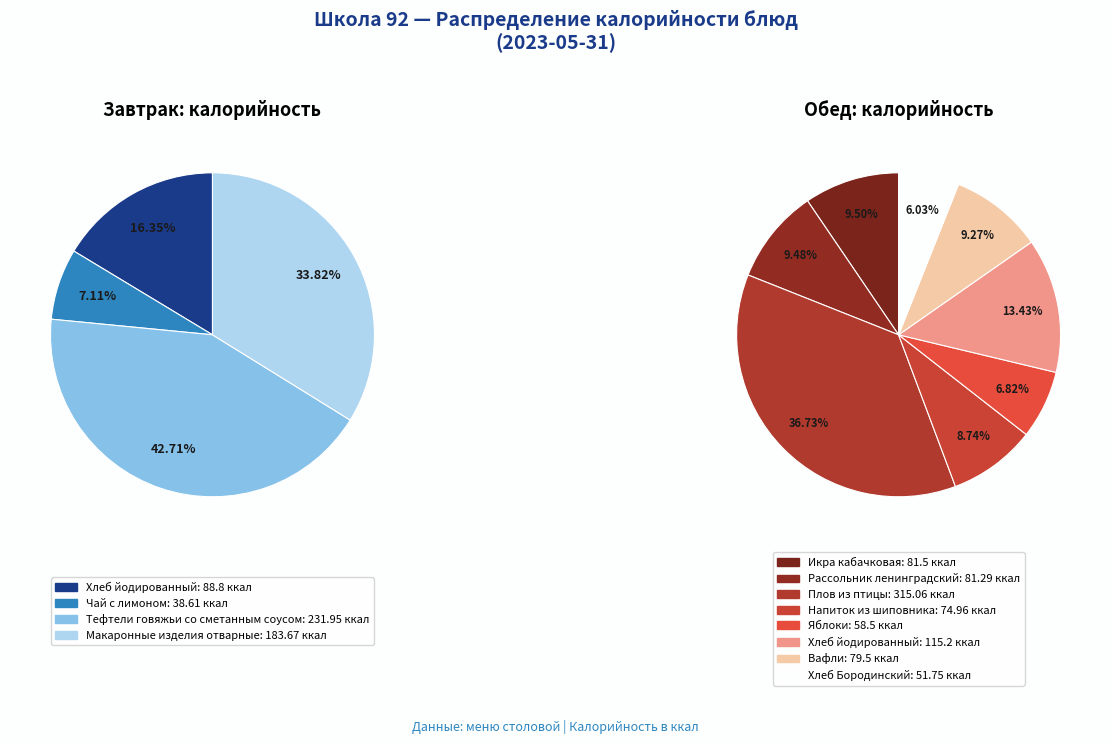

The Завтрак slice represents 39% of the pie. True or false?

True